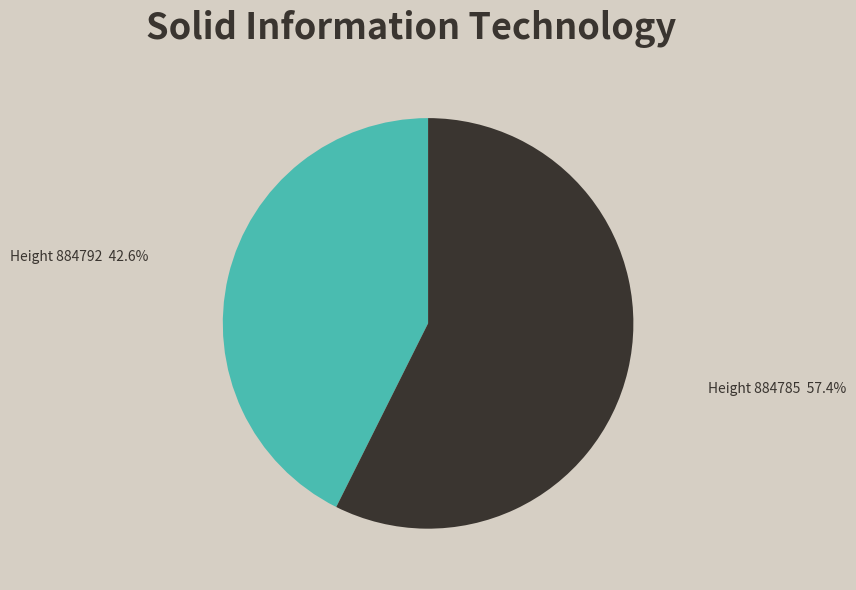

Is there a majority slice in this chart?

Yes